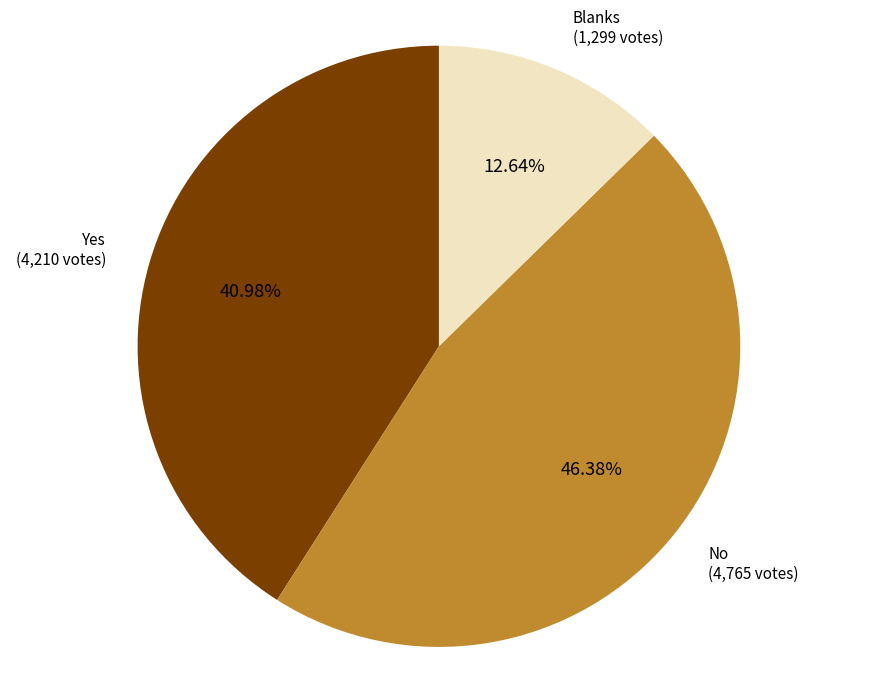

Does any single category account for the majority?

No